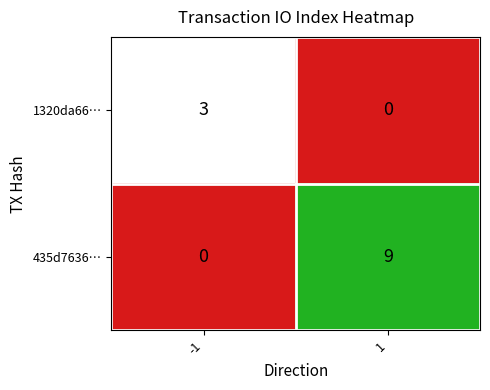

Count the number of data series in this chart.

2